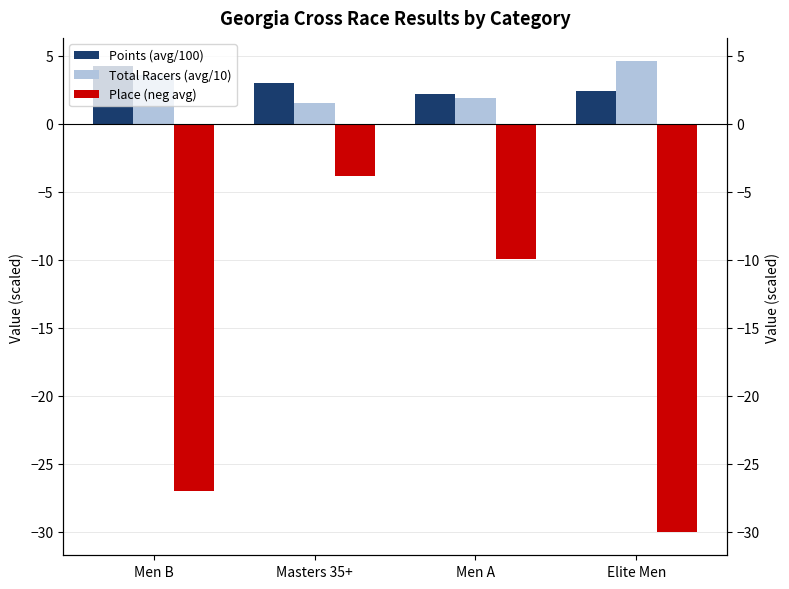

Reading left to right, extract all data points from this chart.

Points (avg/100): 4.3	3.0	2.2	2.4
Total Racers (avg/10): 3.6	1.5	1.9	4.6
Place (neg avg): -27.0	-3.9	-9.9	-30.0